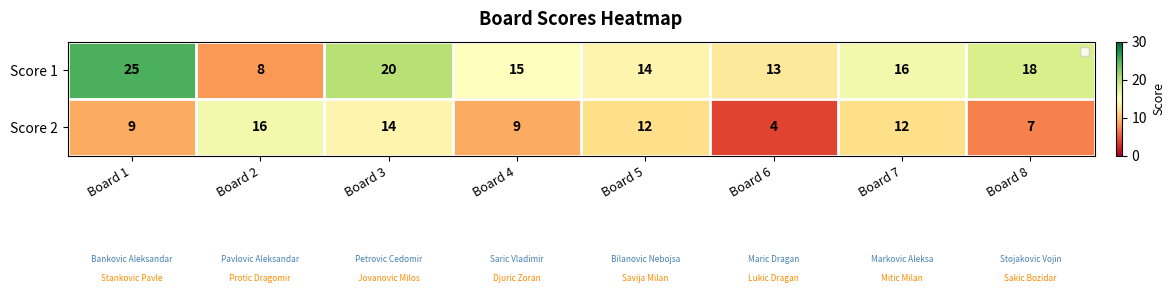

What is the total value across all series at Board 5?

26